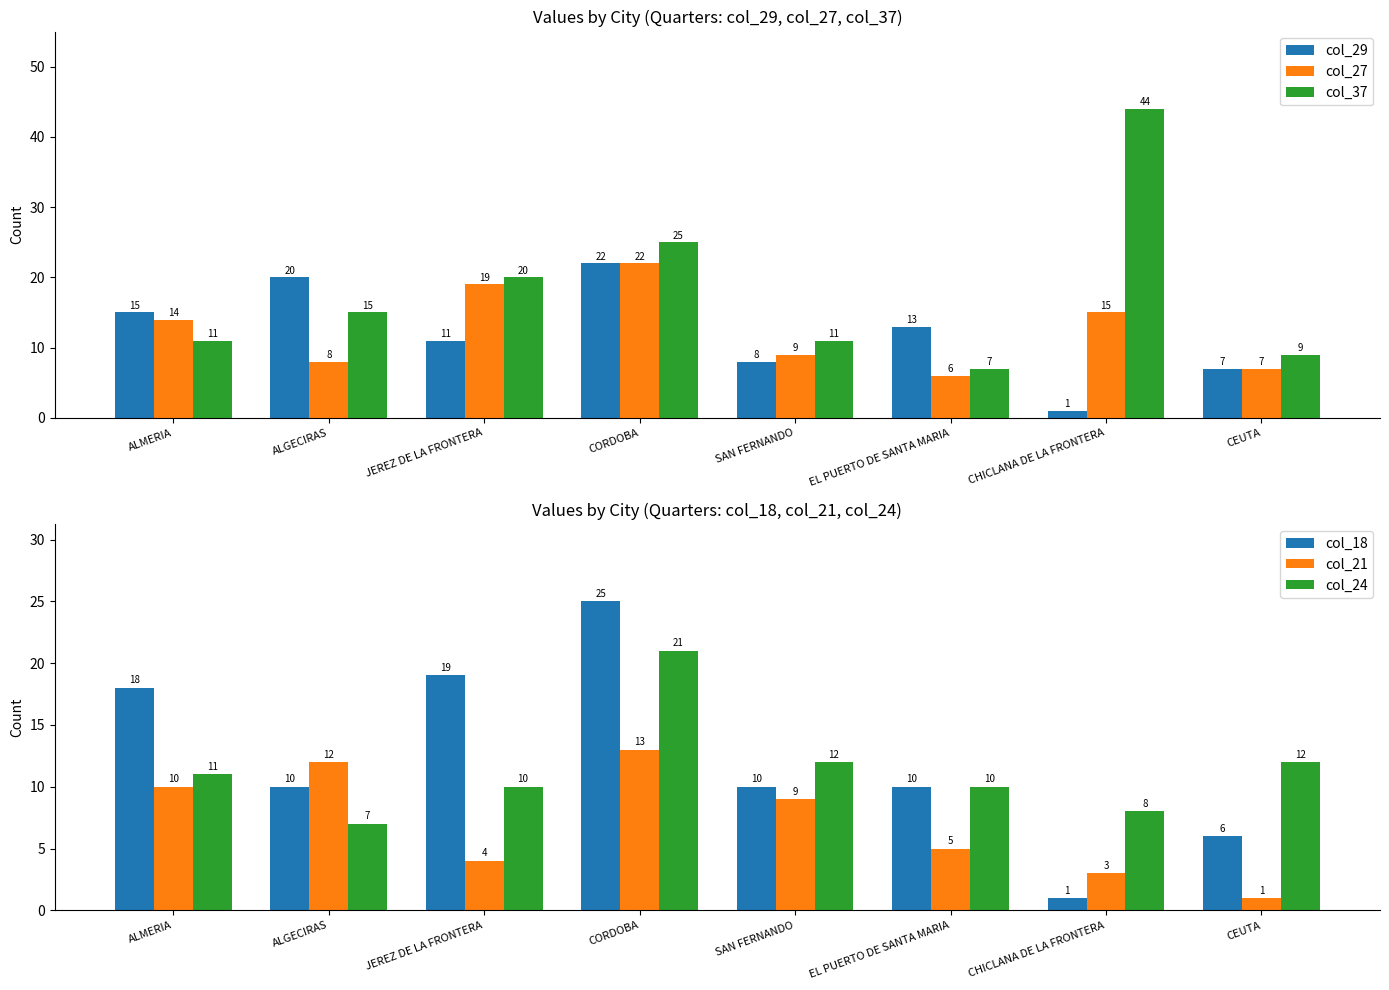

At which label does col_24 reach its peak?

CORDOBA